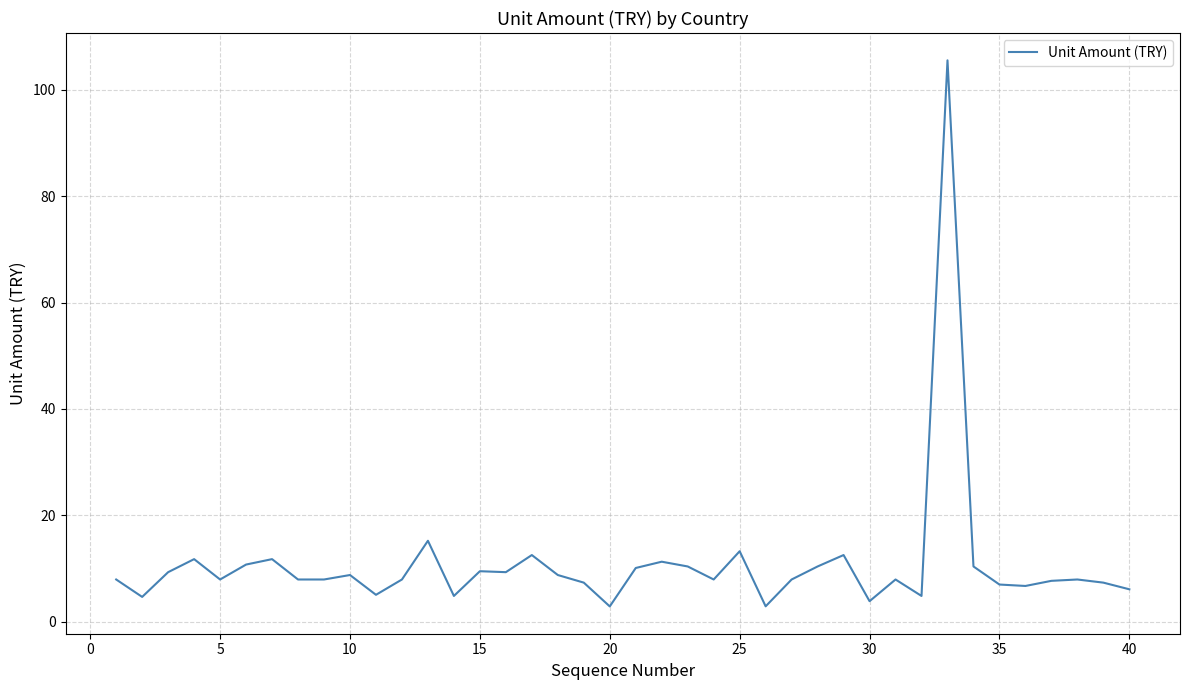

What is the greatest value displayed?

105.5